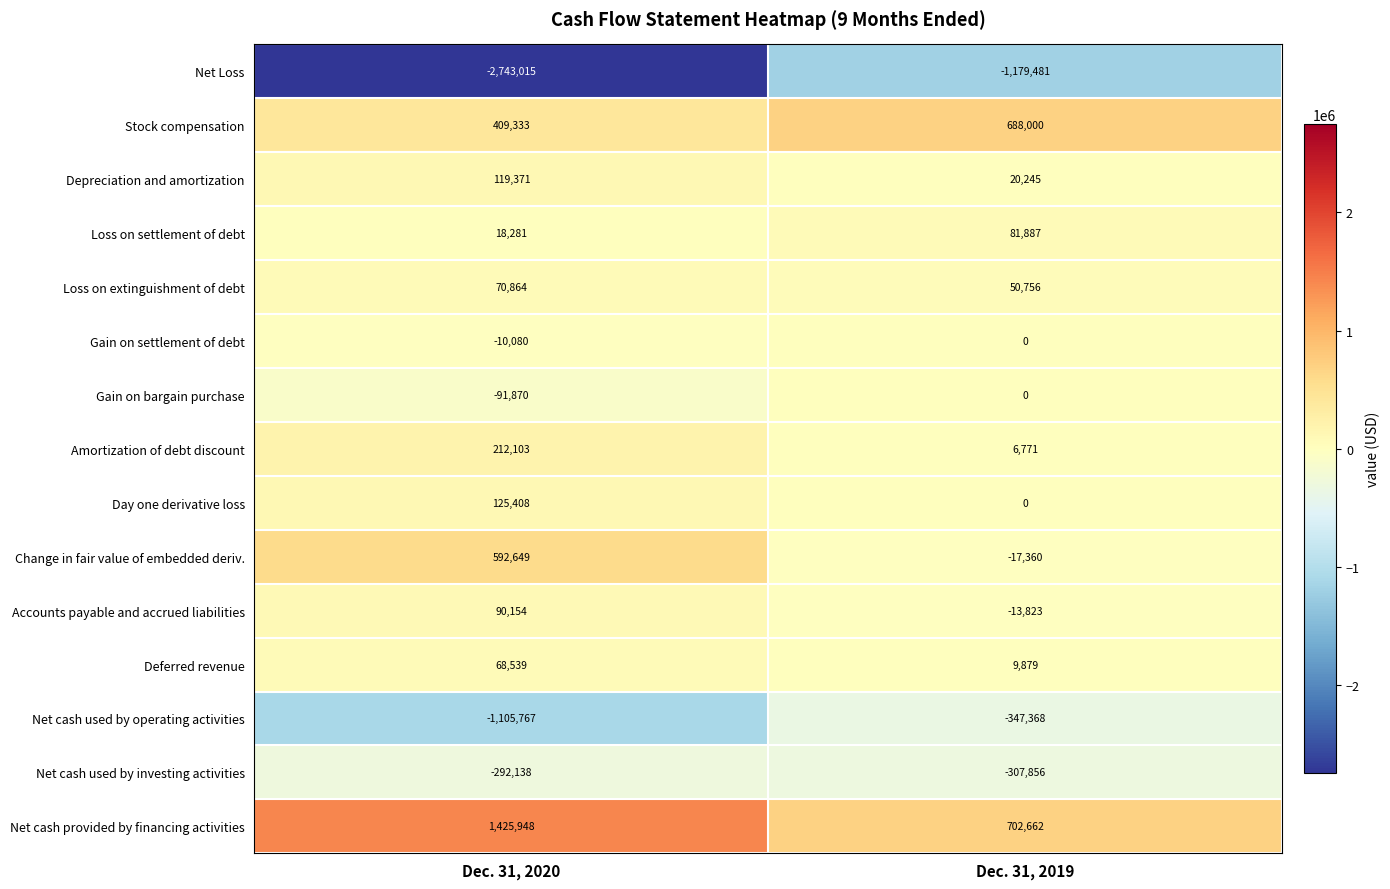

The Net Loss series shows -1179481 at Dec. 31, 2019. True or false?

True